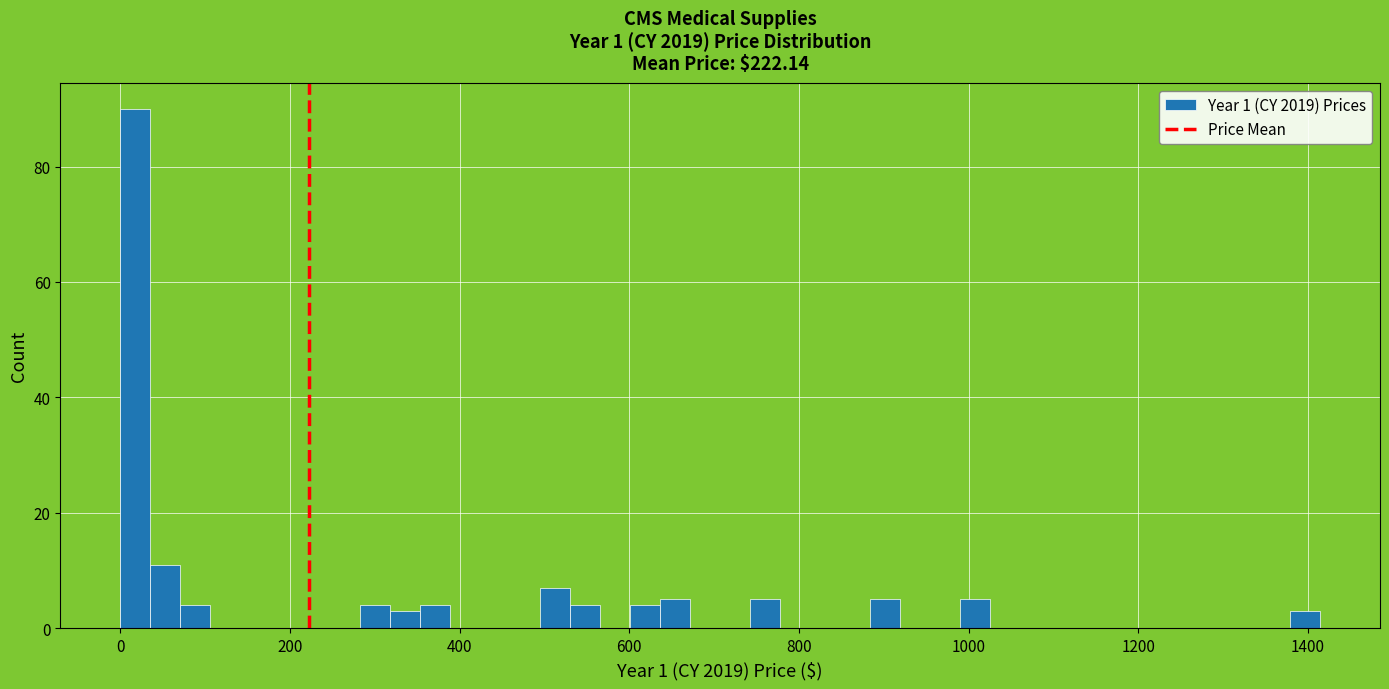

Around what value on the x-axis is the tallest bar? Give the approximate position of its centre, as read against the axis.

20